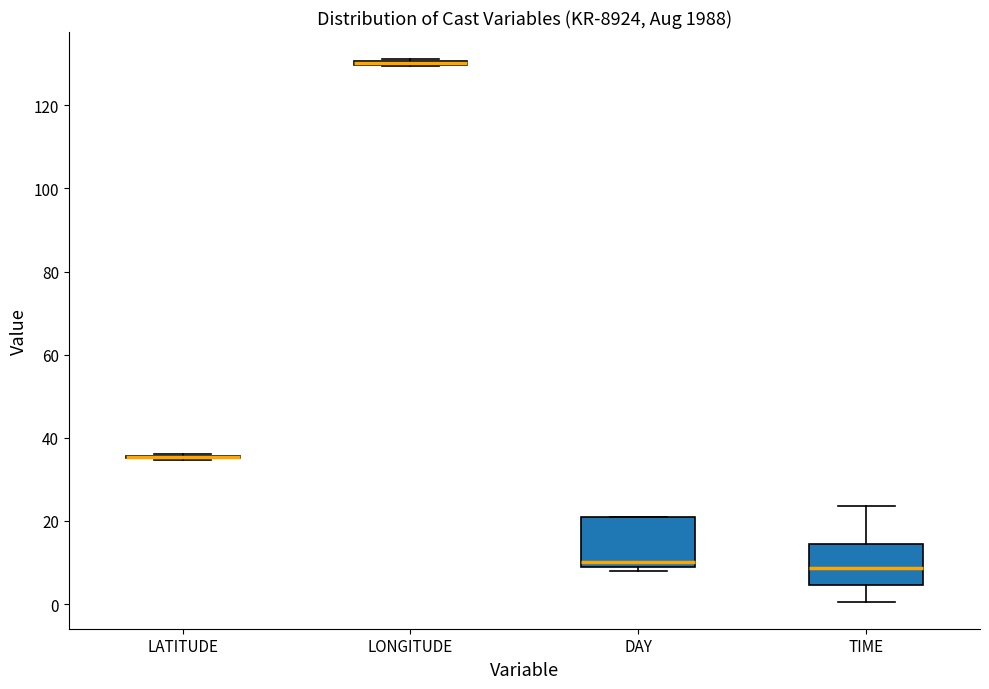

Reading left to right, transcribe this box plot: for each box, give where its median line is, the range the box spans, and where its two whiskers end, as read against the y-axis. The values are not printed on the chart, so give them approximately, as read against the axis.

LATITUDE: box collapsed to a line at 36, whiskers 34 to 36
LONGITUDE: box collapsed to a line at 130, whiskers 130 to 132
DAY: median 10 (just above the box's lower edge), box 10 to 22, whiskers 8 to 22
TIME: median 8, box 4 to 14, whiskers 0 to 24